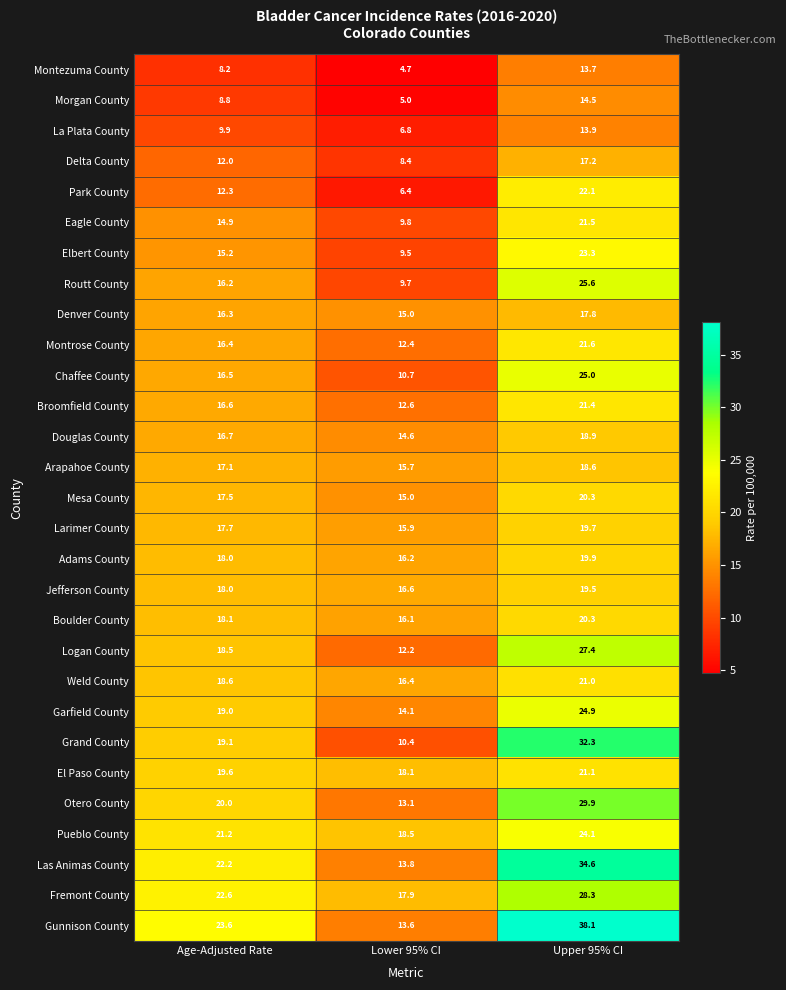

What is the total value across all series at Lower 95% CI?

369.2